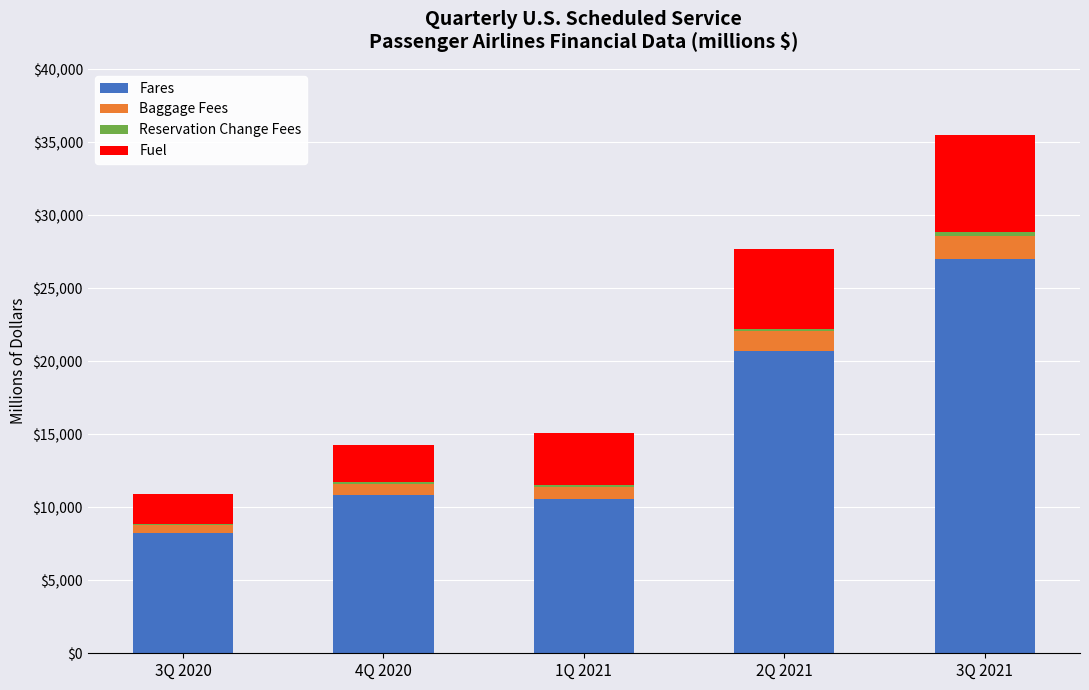

At which category is the sum across all series the highest?

3Q 2021